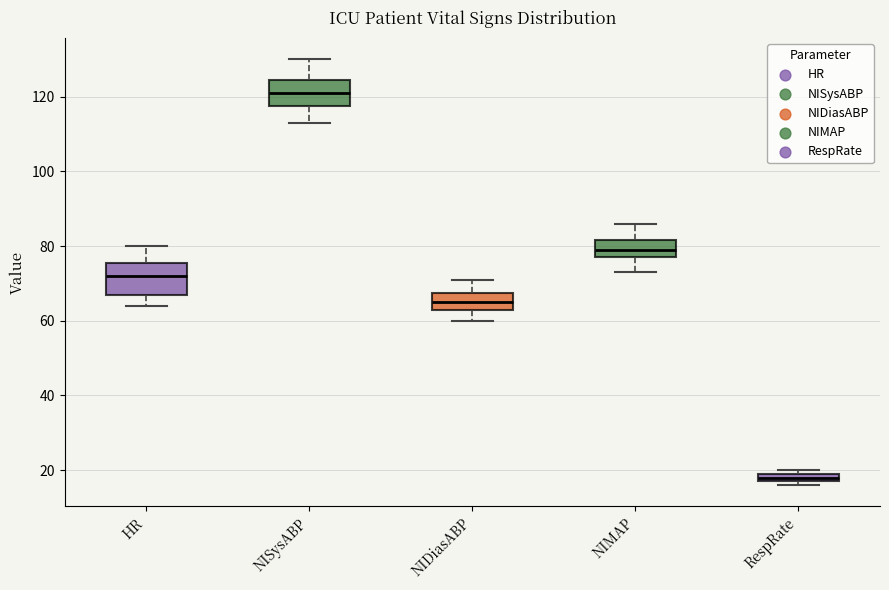

Where does the upper whisker of the box for HR end on the y-axis? The values are not printed on the chart, so give them approximately, as read against the axis.

80